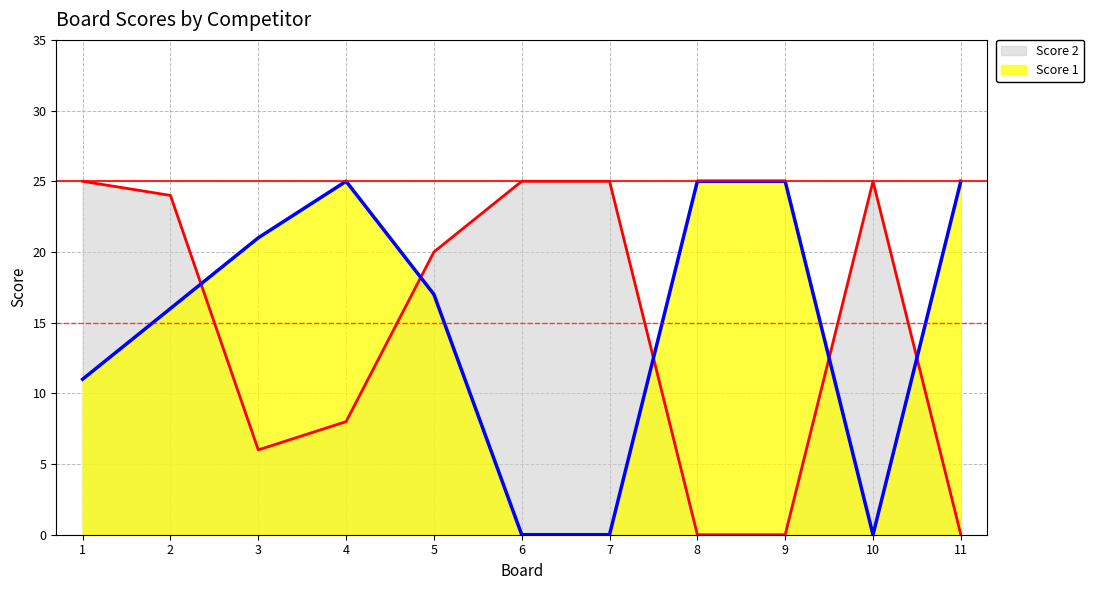

How many data points in Score 2 are above 20?

5